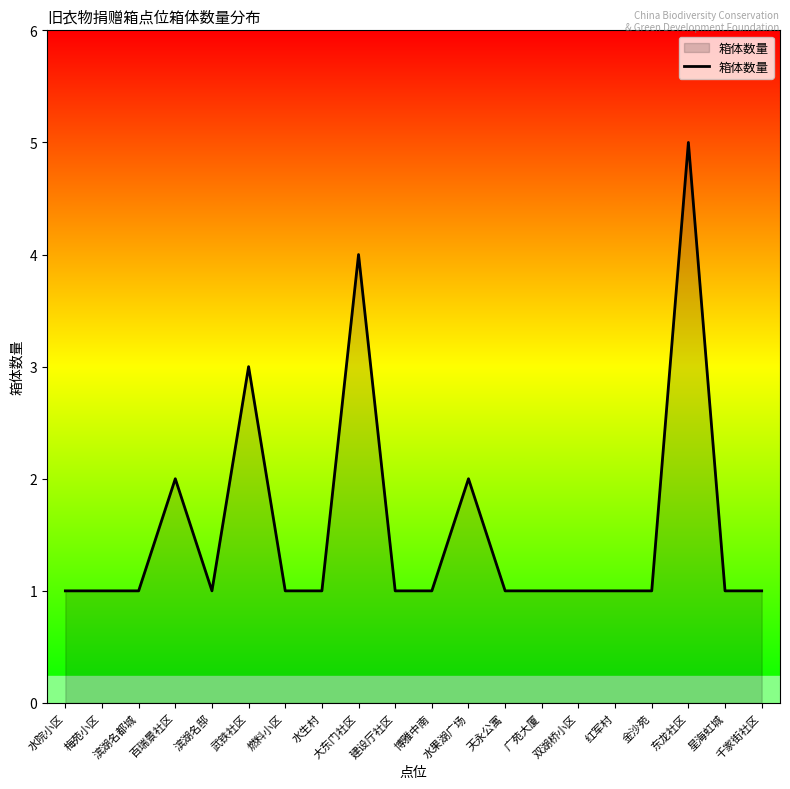

What is the difference between the second highest and minimum values?

3